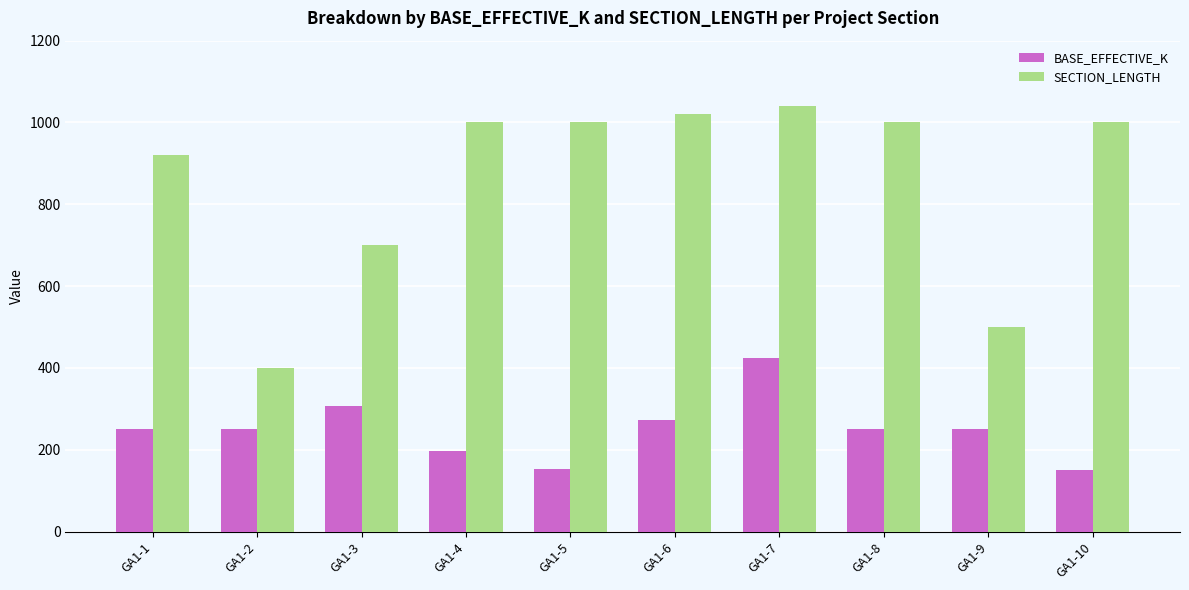

Which series changed the most between GA1-2 and GA1-4?

SECTION_LENGTH